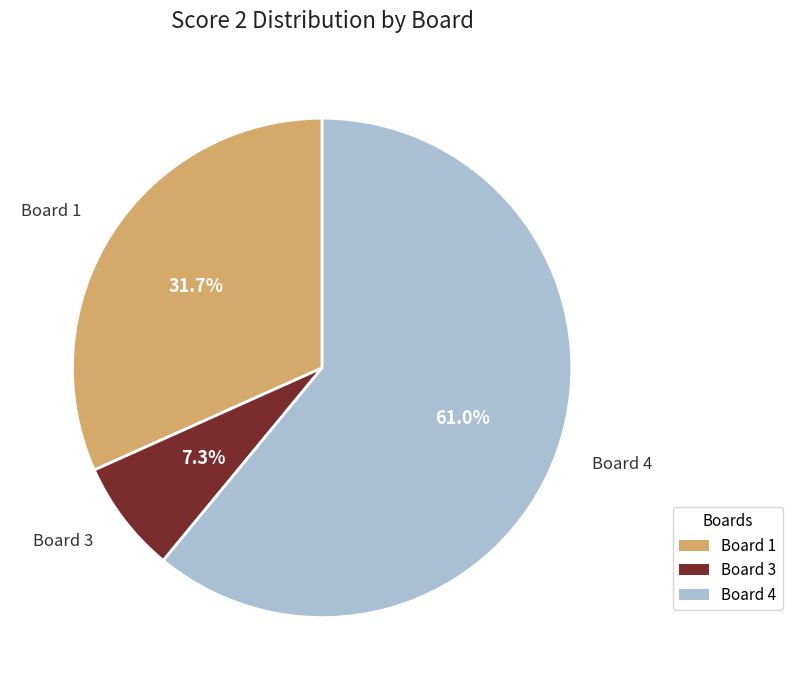

How many segments does this pie chart have?

3